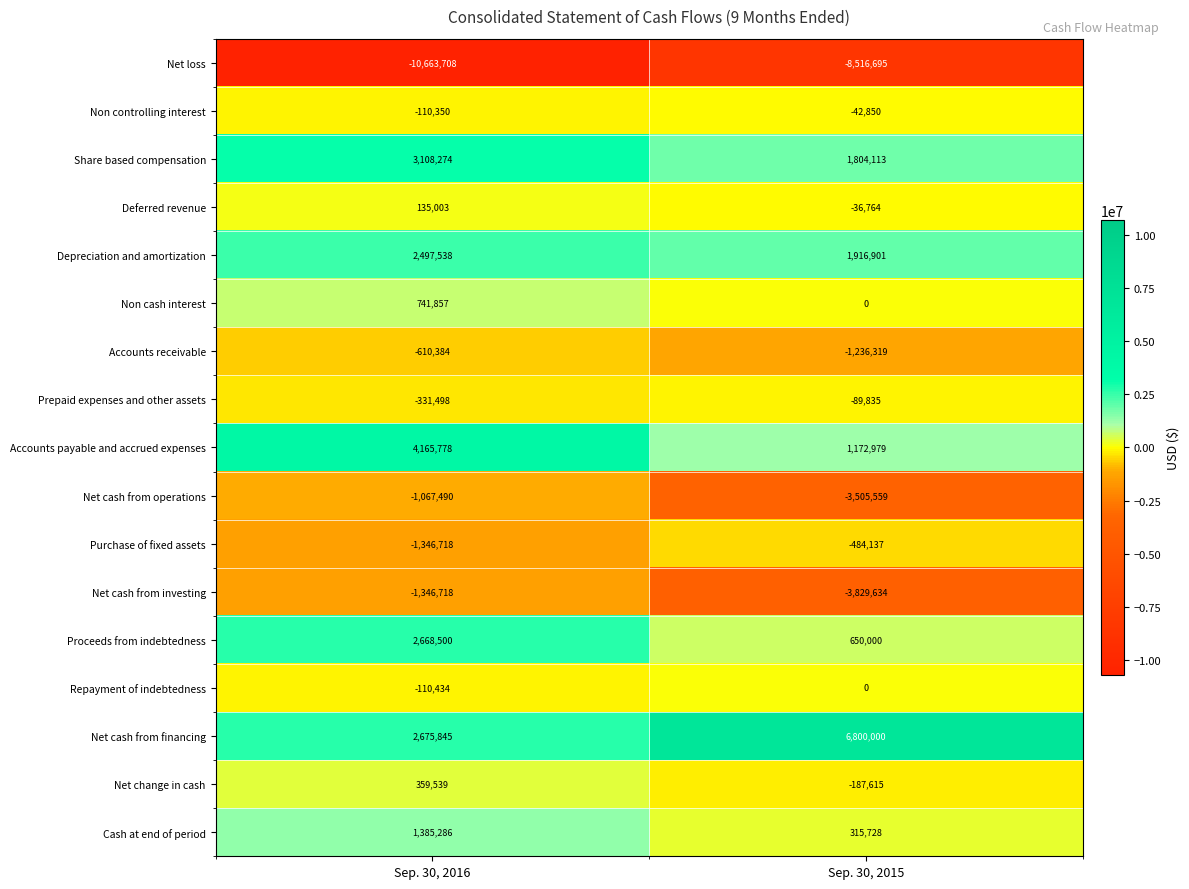

At which category is the sum across all series the highest?

Sep. 30, 2016